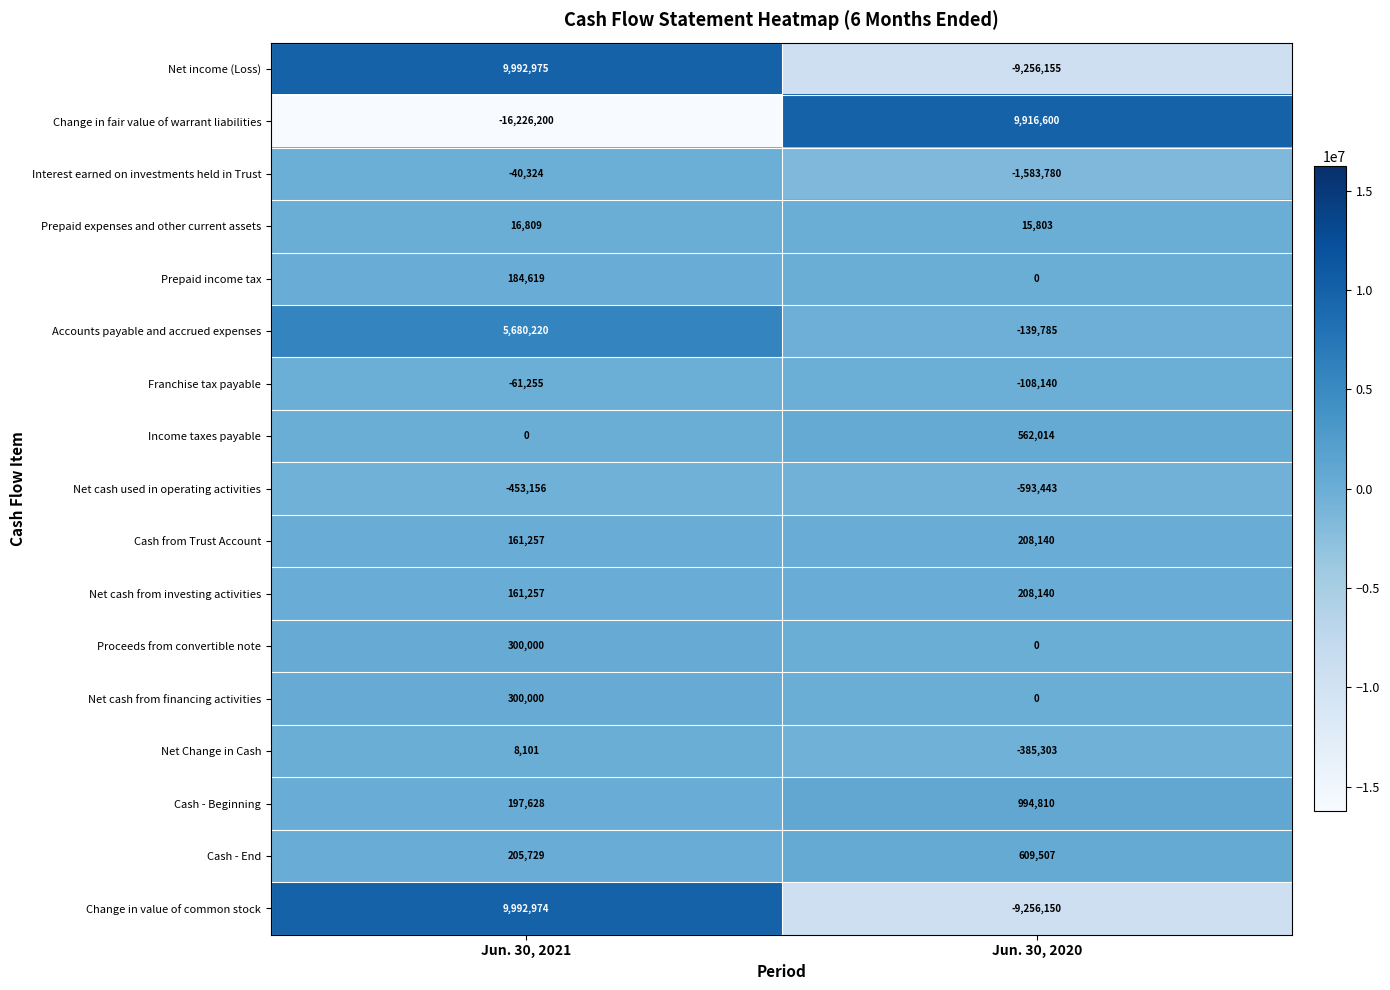

Which series has the widest spread of values?

Change in fair value of warrant liabilities